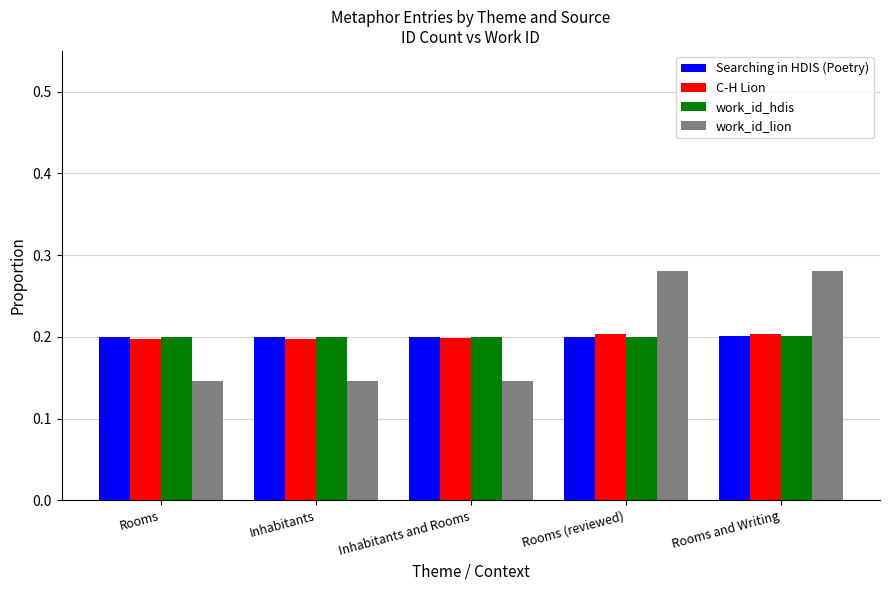

Is it true that work_id_hdis equals 0.2 at Inhabitants and Rooms?

True